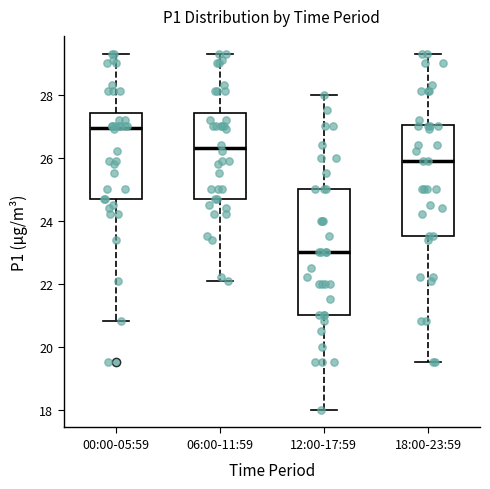

Reading left to right, read every box against the y-axis: the position of its median line, the range the box covers, and the ends of its whiskers. The values are not printed on the chart, so give them approximately, as read against the axis.

00:00-05:59: median 27.0, box 24.8 to 27.4, whiskers 20.8 to 29.4
06:00-11:59: median 26.4, box 24.8 to 27.4, whiskers 22.2 to 29.4
12:00-17:59: median 23.0, box 21.0 to 25.0, whiskers 18.0 to 28.0
18:00-23:59: median 26.0, box 23.6 to 27.0, whiskers 19.6 to 29.4